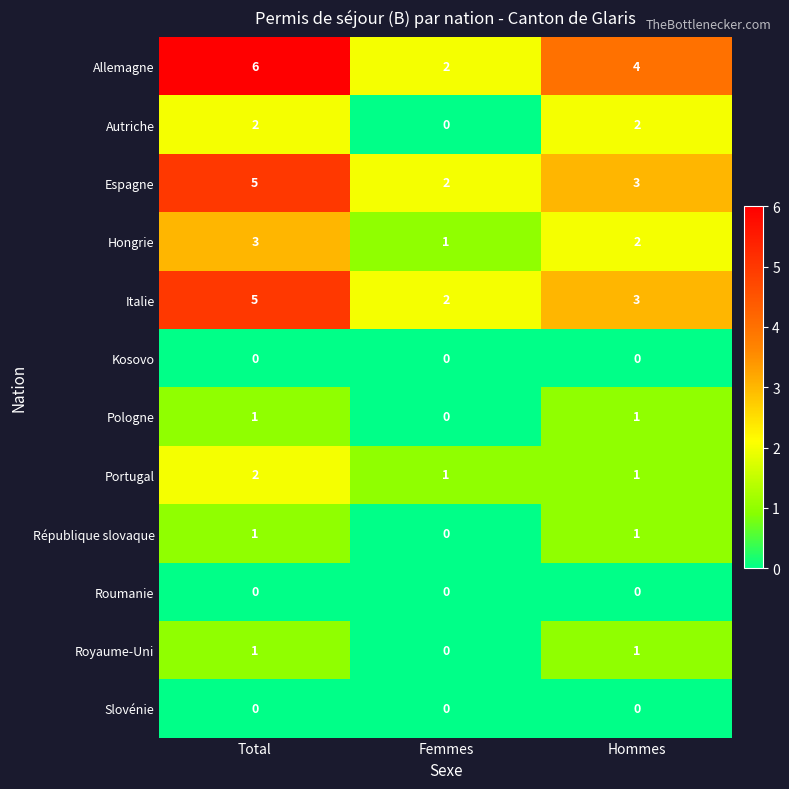

Which series has the largest range (max minus min)?

Allemagne